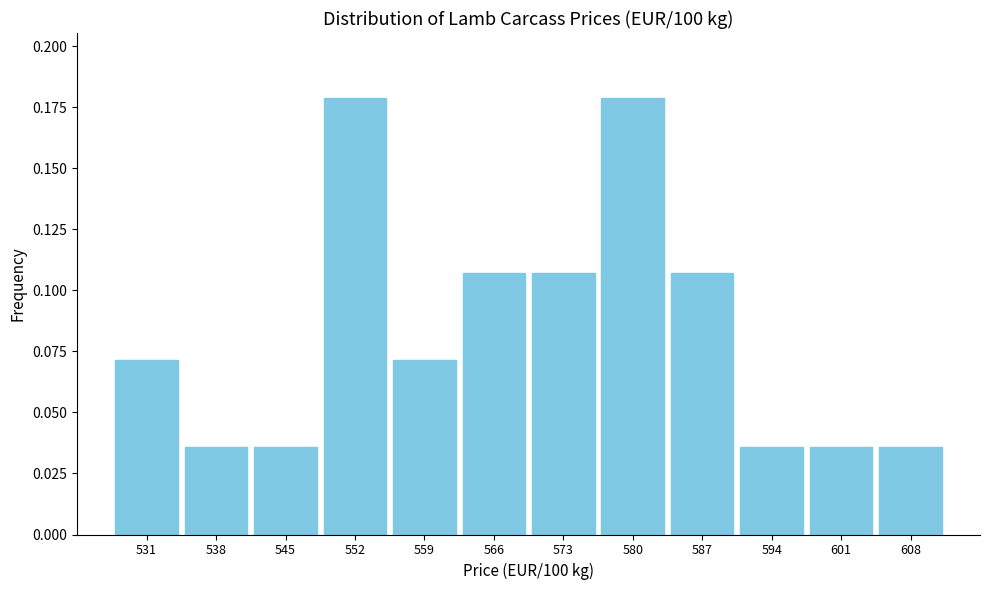

What is the height of the bar covering 562 to 570 on the x-axis? Neither the bar edges nor the heights are printed on the chart, so give them approximately, as read against the axes.

0.105